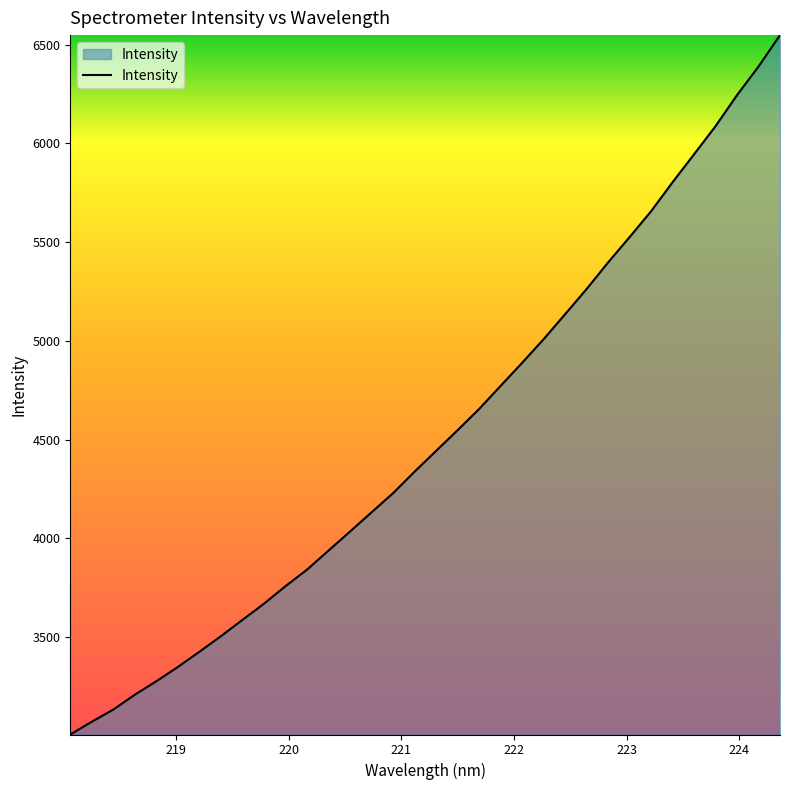

What is the minimum value shown in the chart?

3007.5